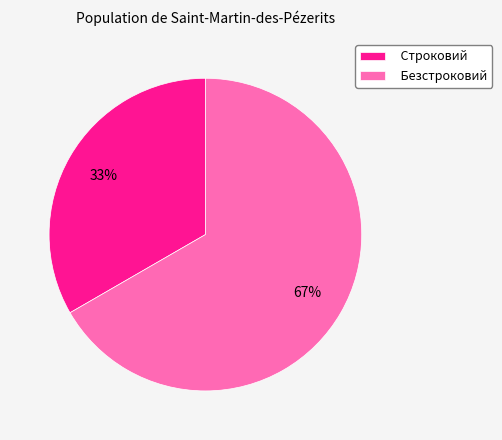

Is the sum of Строковий and Безстроковий greater than half?

Yes